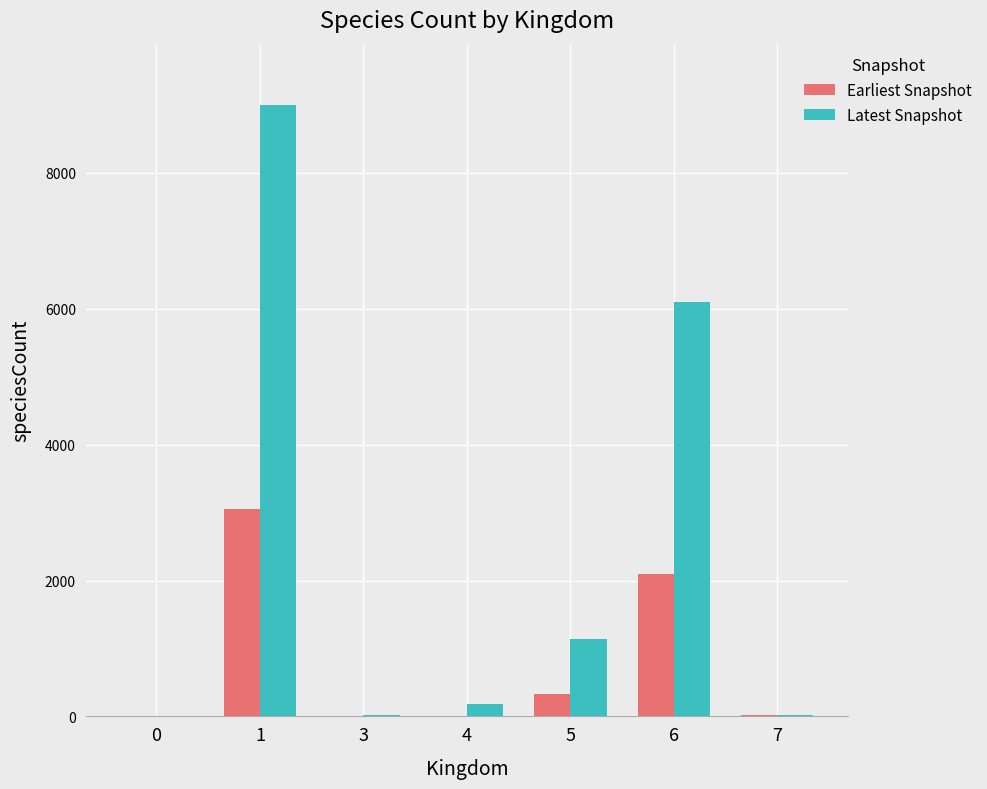

Which series has the largest range (max minus min)?

Latest Snapshot